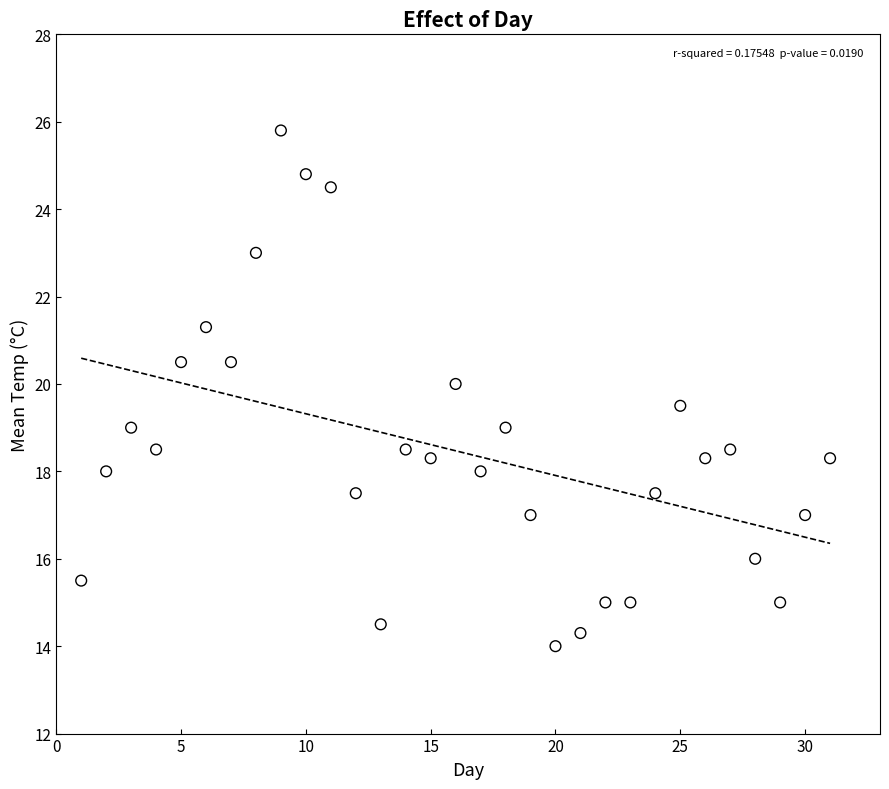

What is the range of Y values (max minus min)?

11.8